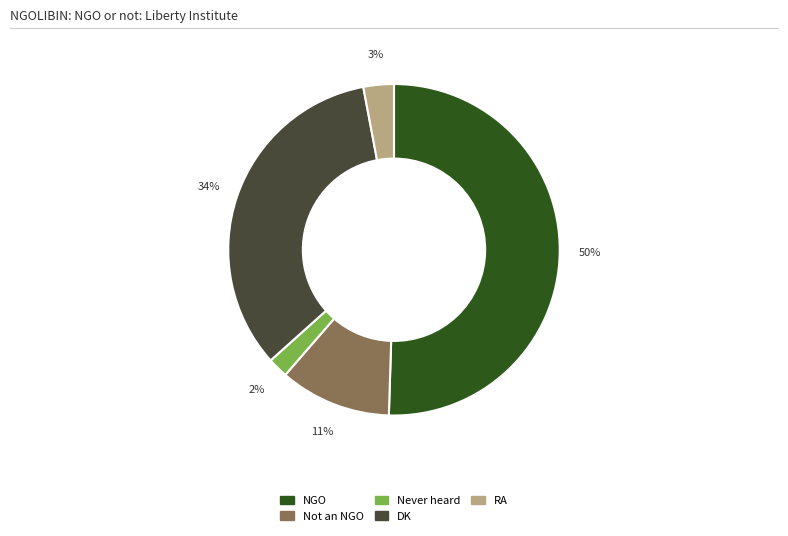

True or false: Not an NGO accounts for 11% of the total.

True